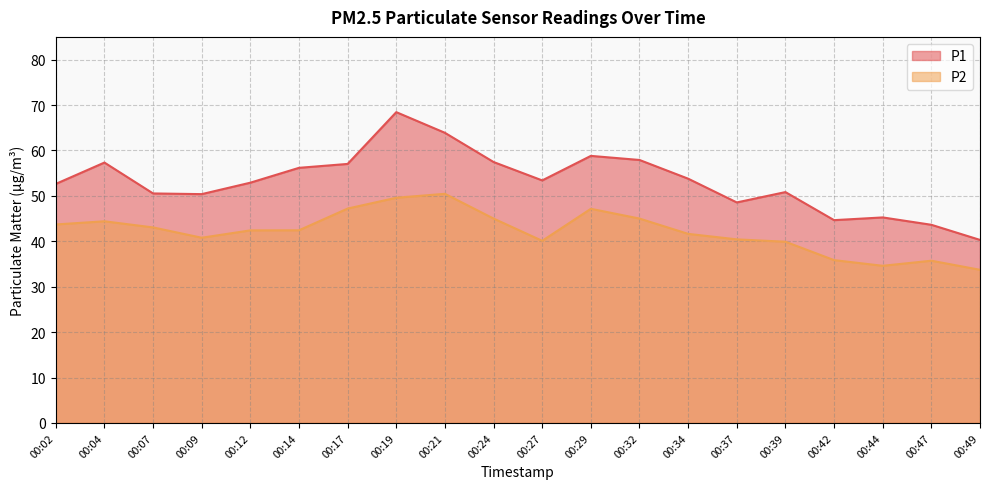

True or false: P2 and P1 intersect in this chart.

False